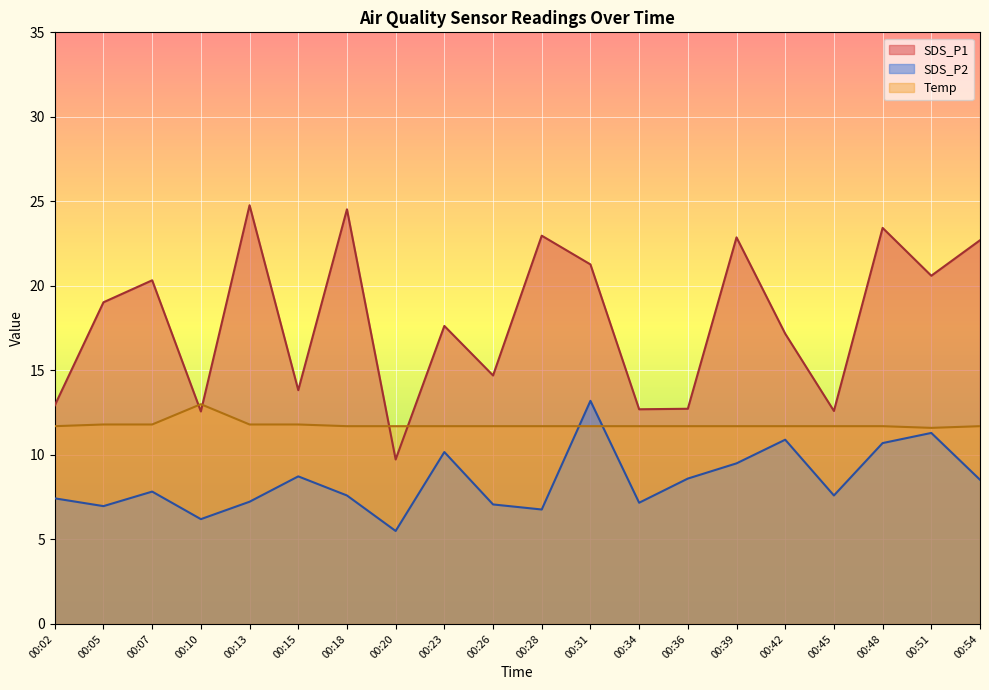

How many categories are shown in the chart?

20